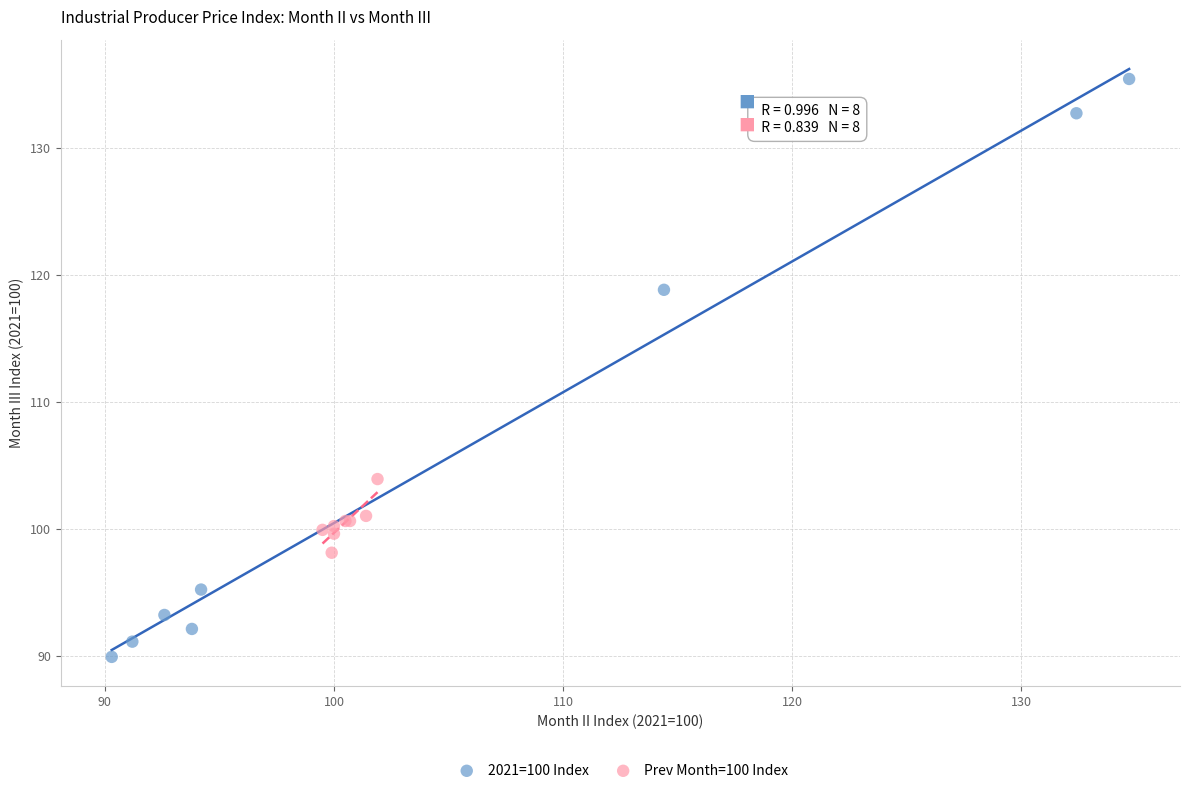

Which series has the widest spread of Y values?

2021=100 Index